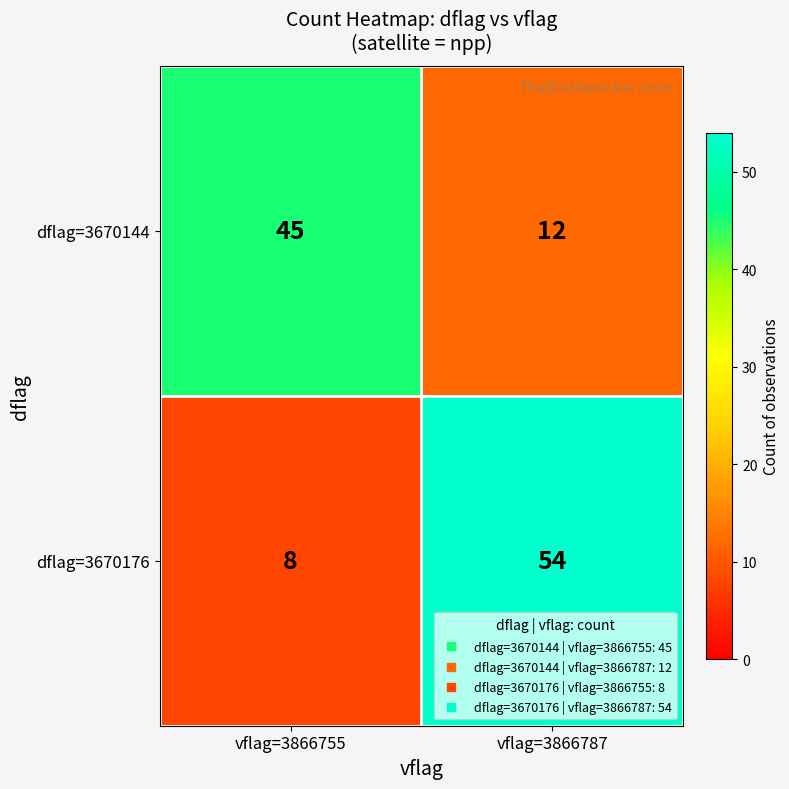

At how many categories does at least one series exceed 40?

2